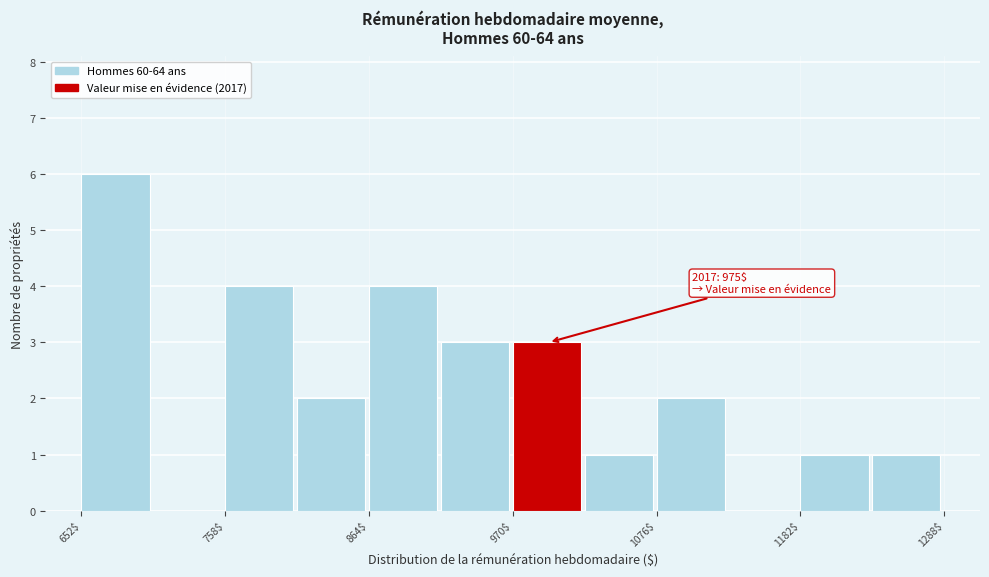

Around what value on the x-axis is the tallest bar? Give the approximate position of its centre, as read against the axis.

680